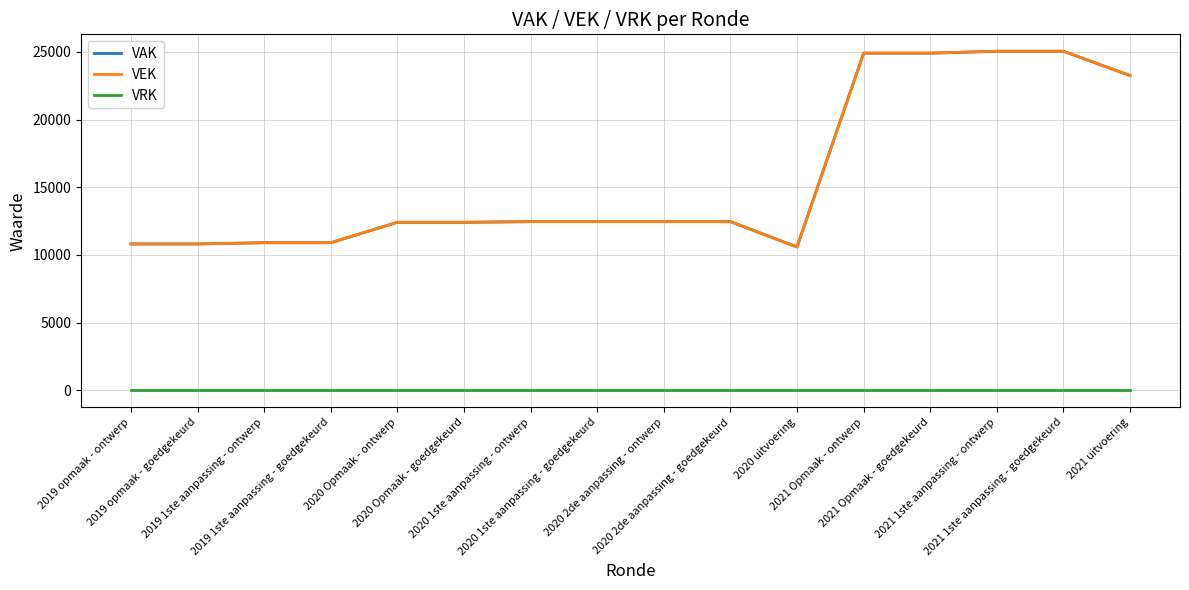

What is the maximum value shown in the chart?

25042